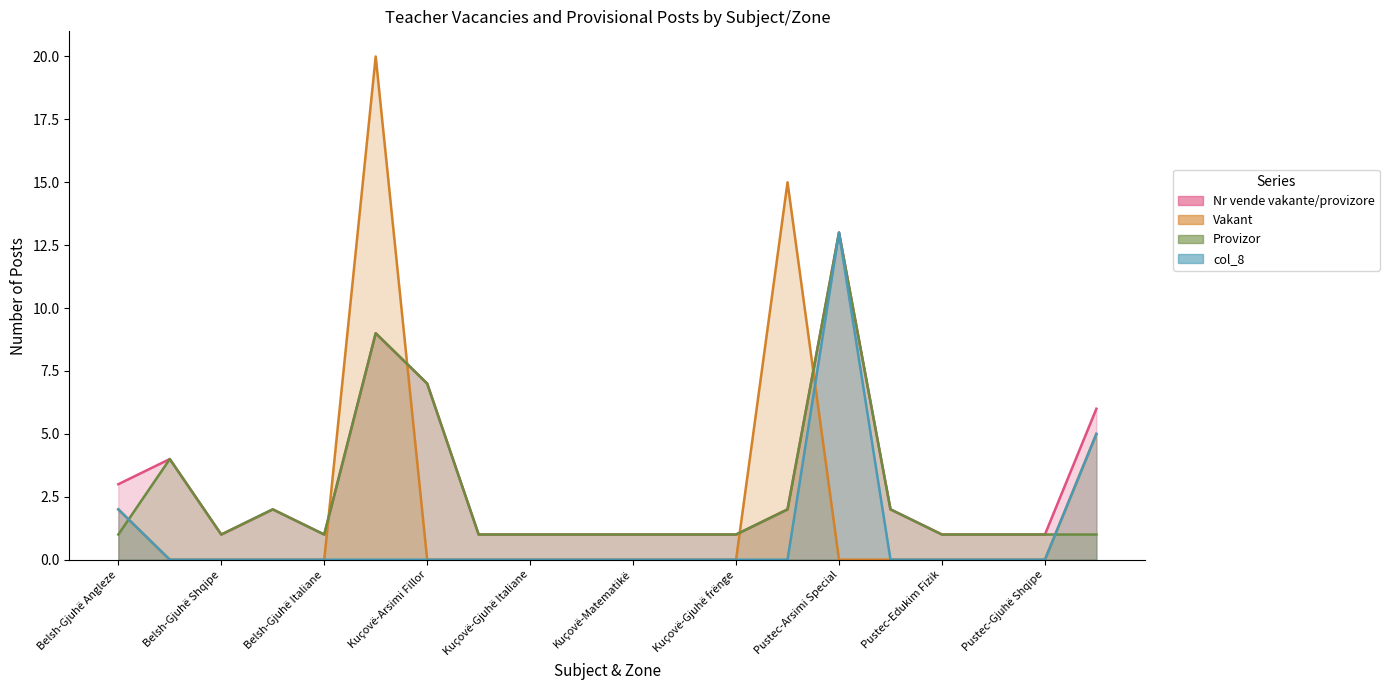

In Provizor, how many points are higher than both neighbors (excluding endpoints)?

4